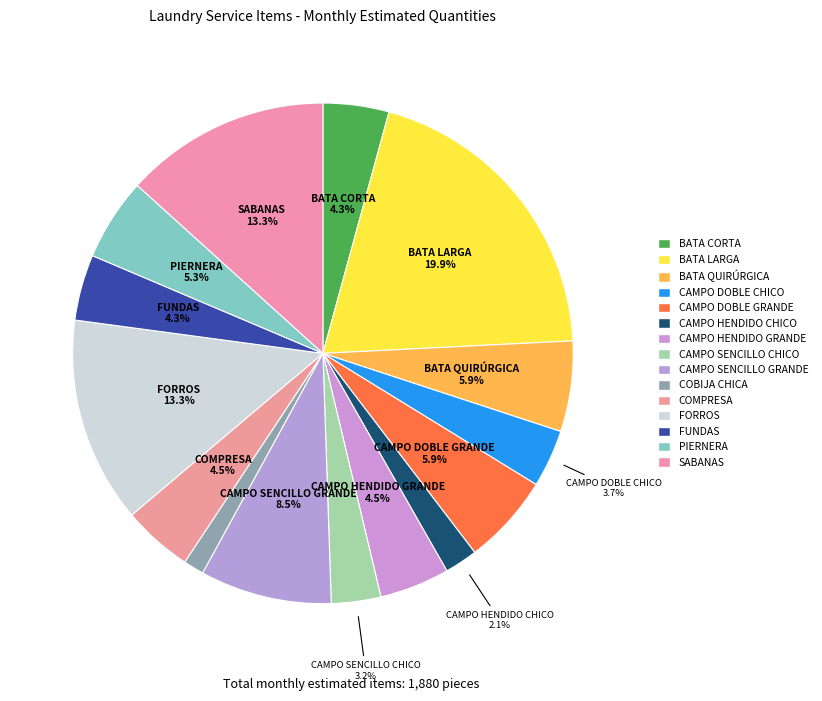

To the nearest percent, what is the combined percentage of CAMPO DOBLE CHICO and COBIJA CHICA?

5%